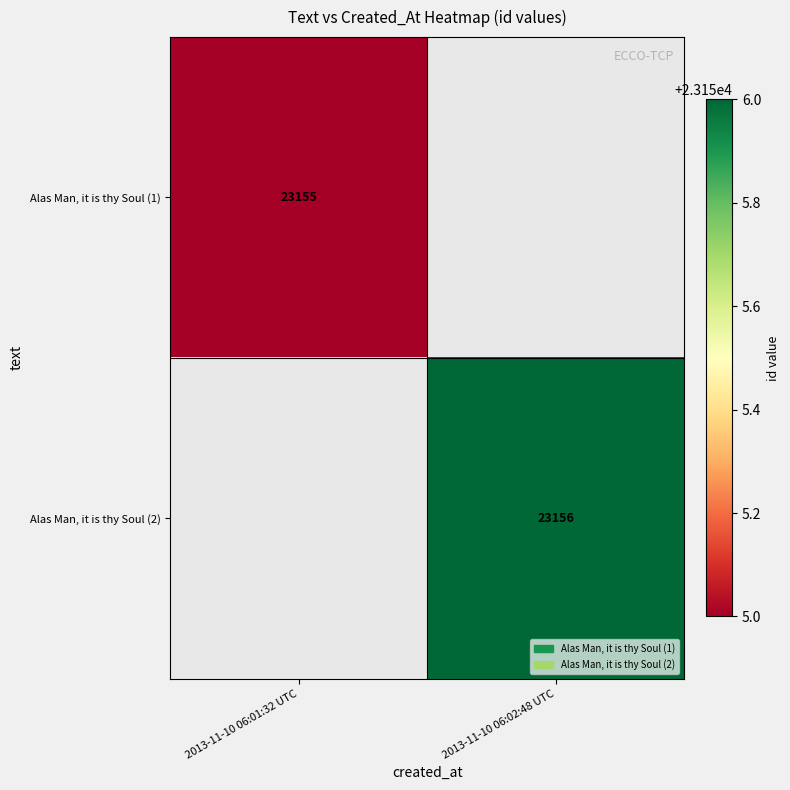

The value of Alas Man, it is thy Soul (1) at 2013-11-10 06:01:32 UTC is 12319. True or false?

False